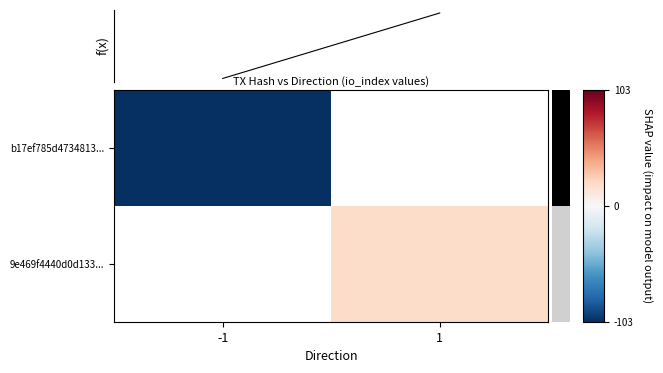

Is it true that 9e469f4440d0d133... equals 19.0 at 1?

True